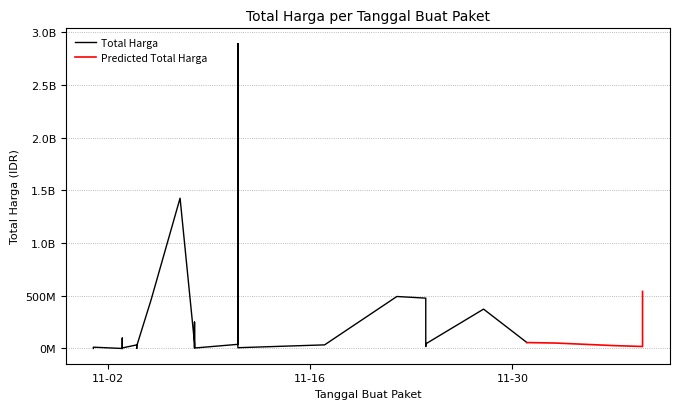

The value at 2021-11-11 is 39440000. True or false?

True